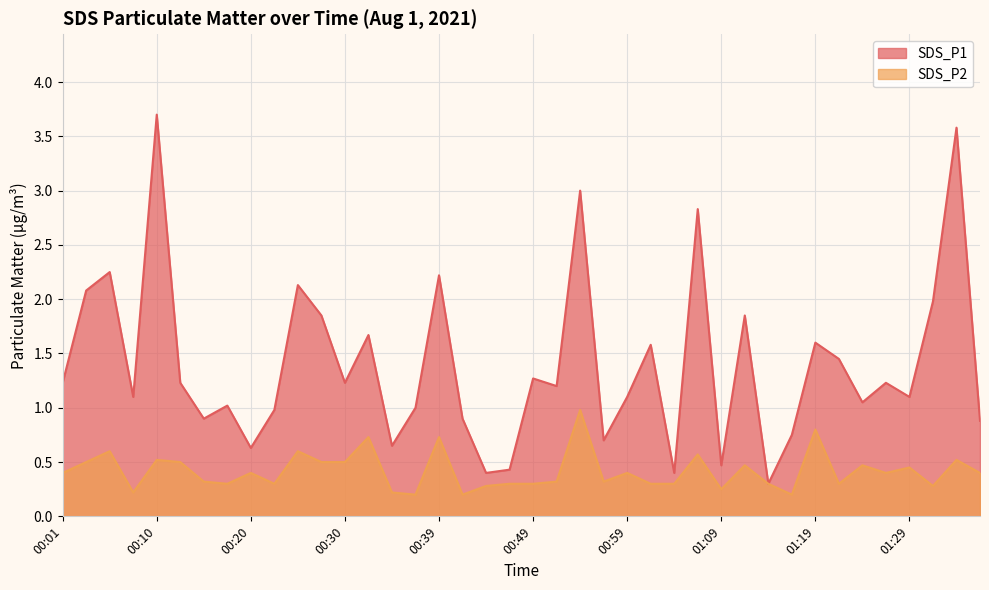

Rank the series by their maximum value, from highest to lowest.

SDS_P1, SDS_P2